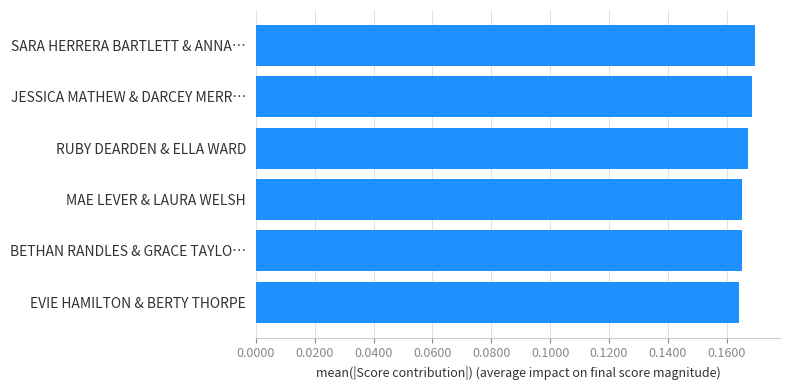

The chart shows a value of 0.1 at EVIE HAMILTON & BERTY THORPE. True or false?

False